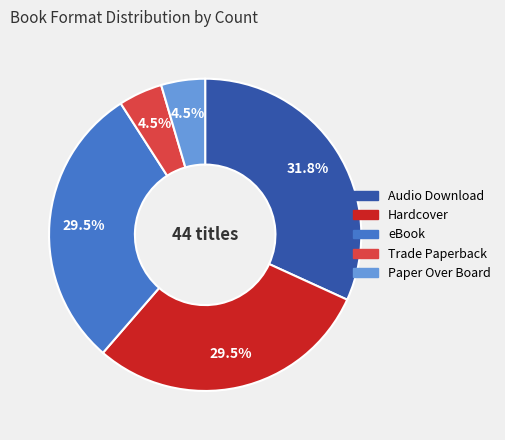

How many segments does this pie chart have?

5